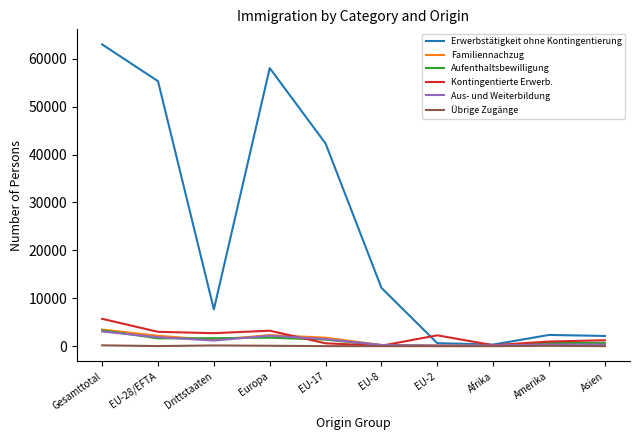

Is this an area chart (filled region under the line)?

No